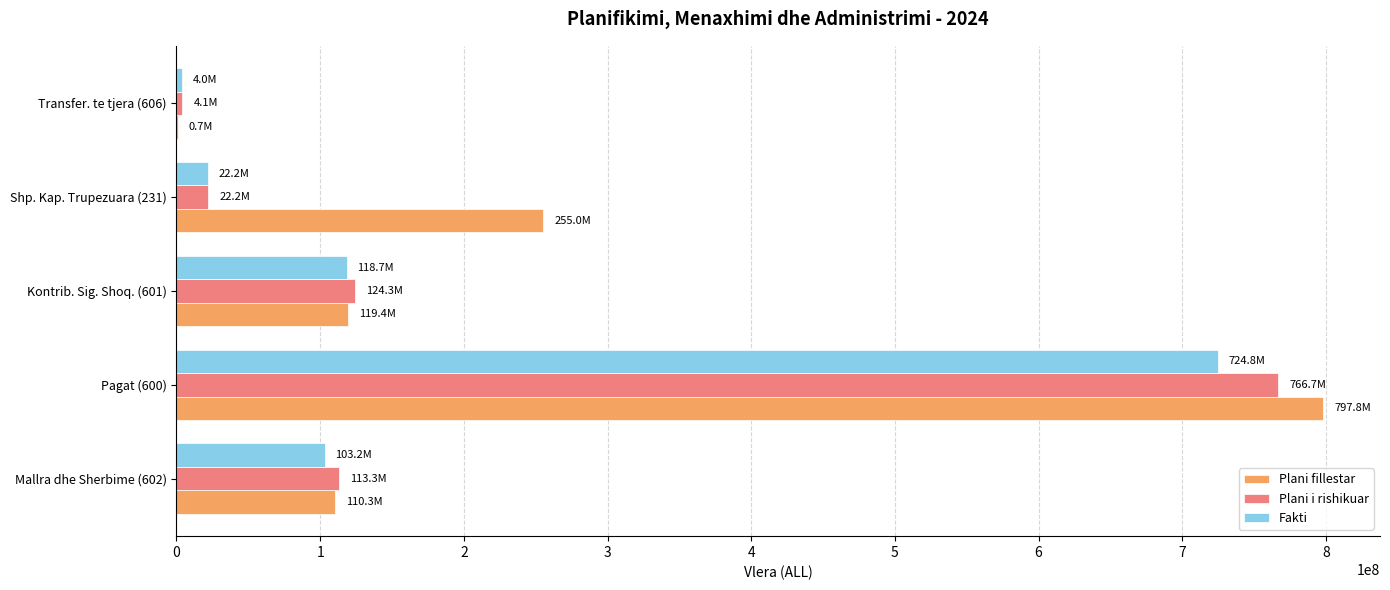

Is the value of Fakti at Mallra dhe Sherbime (602) greater than the value of Plani i rishikuar at Kontrib. Sig. Shoq. (601)?

No